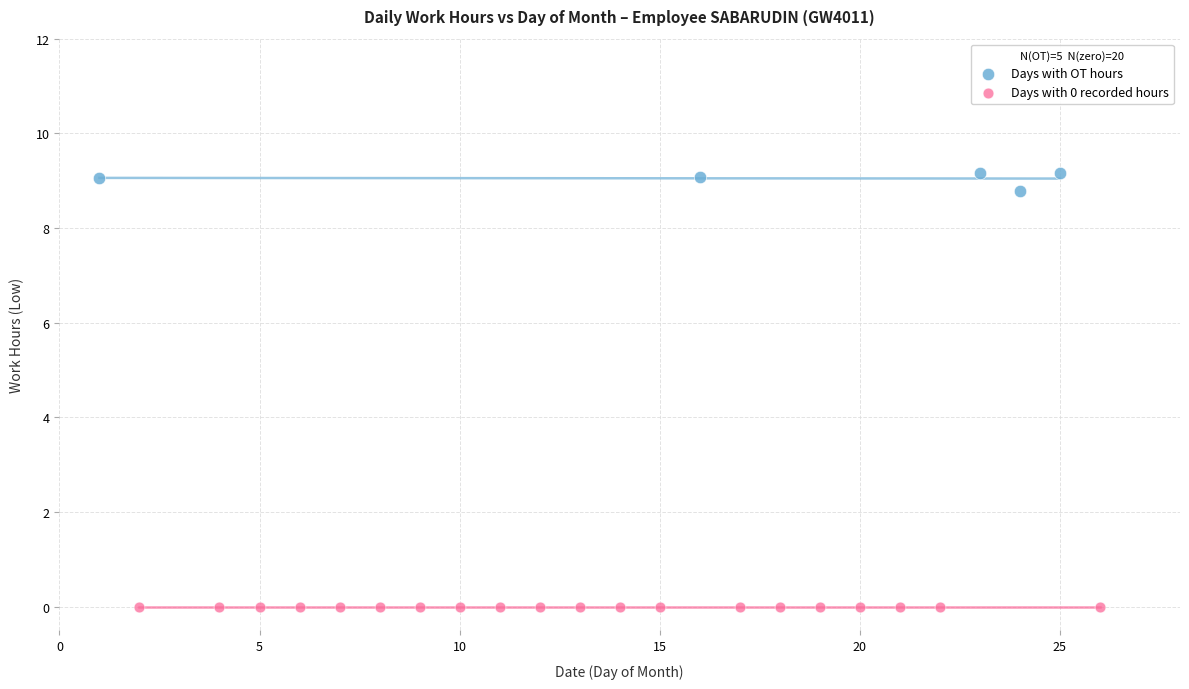

Which series reaches the maximum Y coordinate?

Days with OT hours